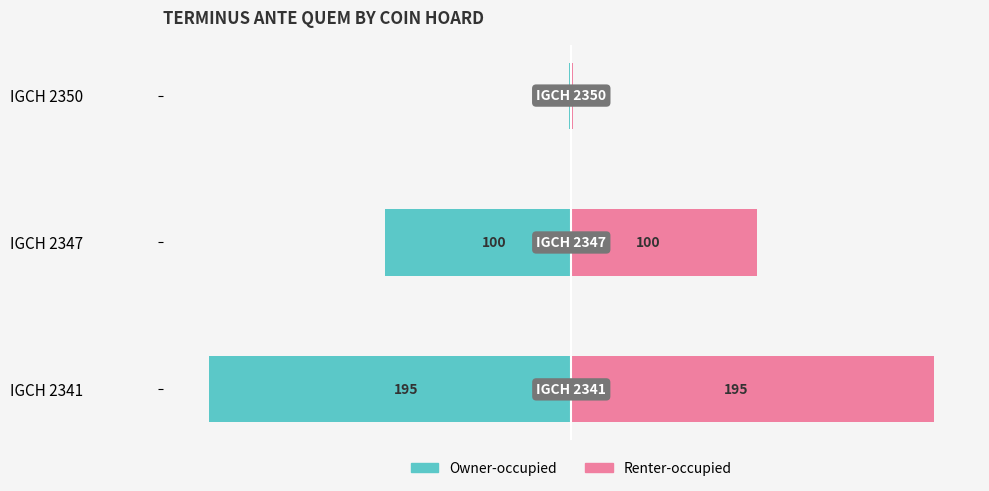

How many Owner-occupied values are between -195 and -1?

3